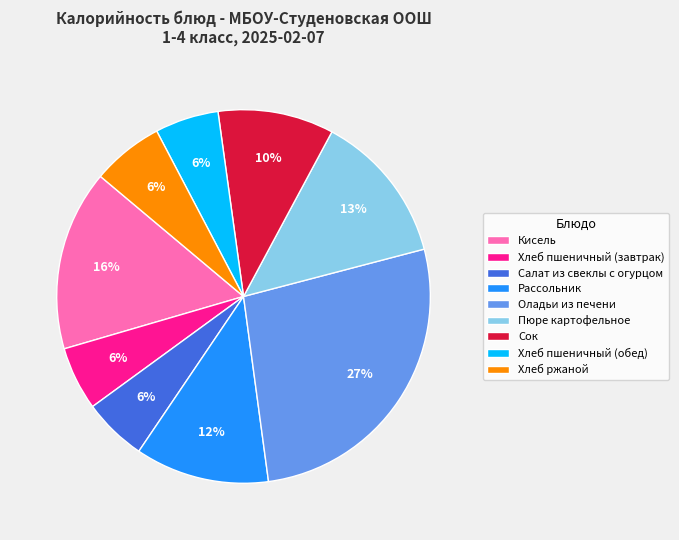

Is there a majority slice in this chart?

No